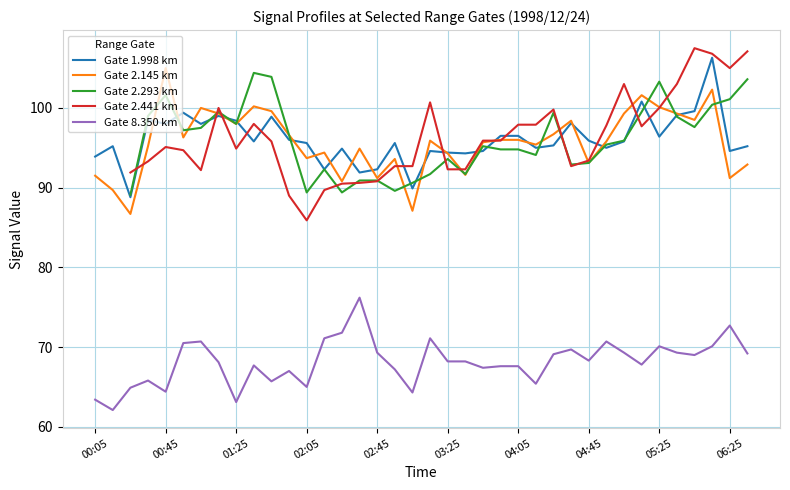

Is it true that Gate 1.998 km equals 159.6 at 02:45?

False